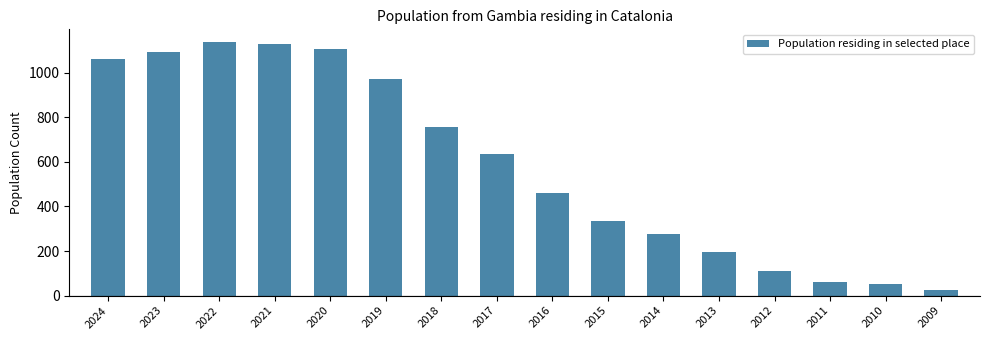

List the labels in order of value, largest first.

2022, 2021, 2020, 2023, 2024, 2019, 2018, 2017, 2016, 2015, 2014, 2013, 2012, 2011, 2010, 2009